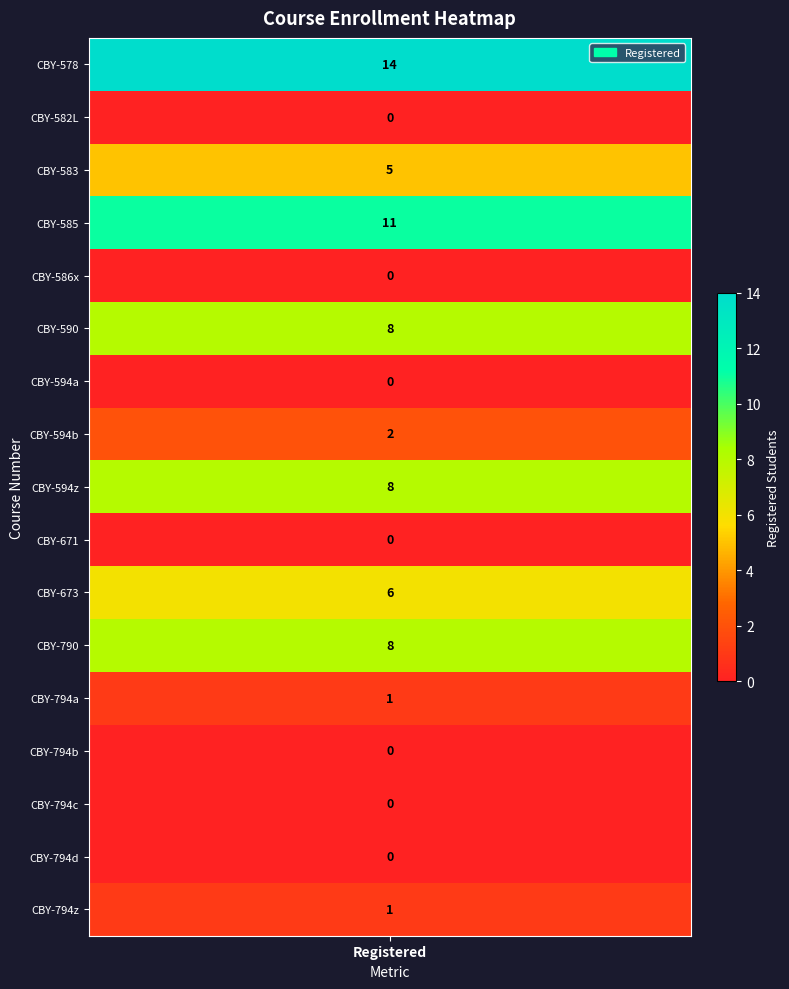

At which label is the value closest to 7?

CBY-590